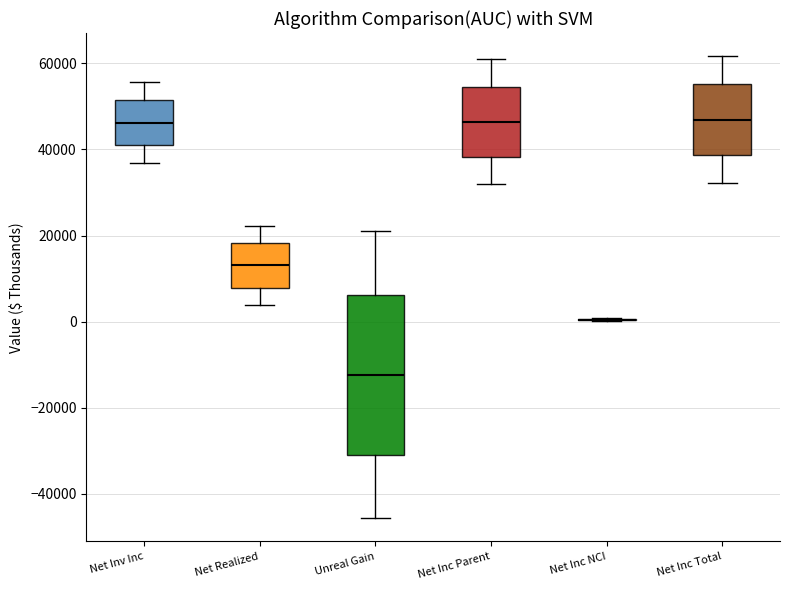

Reading left to right, transcribe this box plot: for each box, give where its median line is, the range the box spans, and where its two whiskers end, as read against the y-axis. The values are not printed on the chart, so give them approximately, as read against the axis.

Net Inv Inc: median 46000, box 40000 to 52000, whiskers 36000 to 56000
Net Realized: median 14000, box 8000 to 18000, whiskers 4000 to 22000
Unreal Gain: median -12000, box -30000 to 6000, whiskers -46000 to 20000
Net Inc Parent: median 46000, box 38000 to 54000, whiskers 32000 to 60000
Net Inc NCI: box collapsed to a line at 0, whiskers 0 to 0
Net Inc Total: median 46000, box 38000 to 56000, whiskers 32000 to 62000